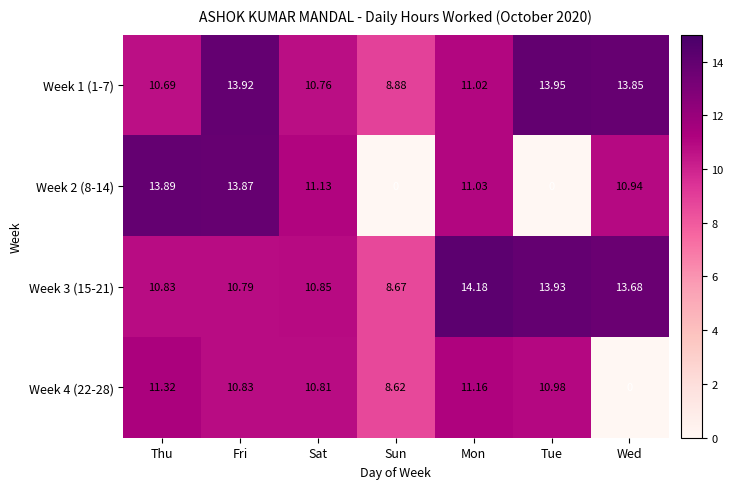

Rank the series at Sat from highest to lowest value.

Week 2 (8-14), Week 3 (15-21), Week 4 (22-28), Week 1 (1-7)